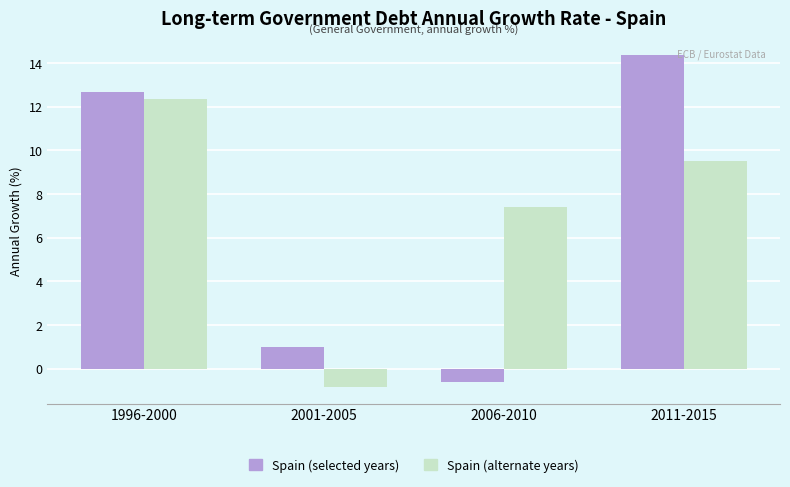

Rank the series by their maximum value, from lowest to highest.

Spain (alternate years), Spain (selected years)